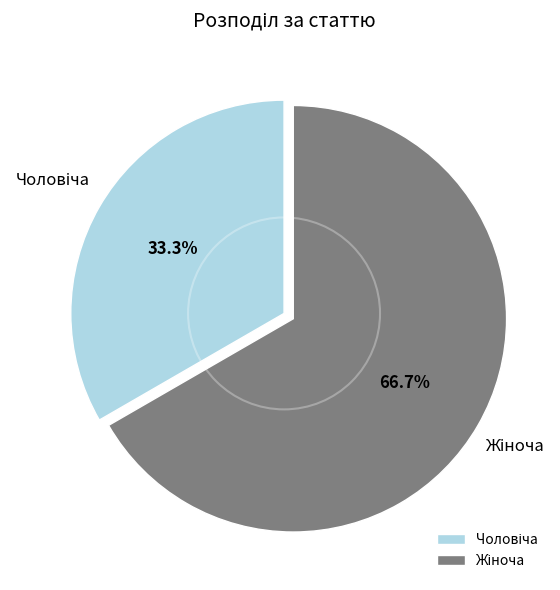

Does any single category account for the majority?

Yes